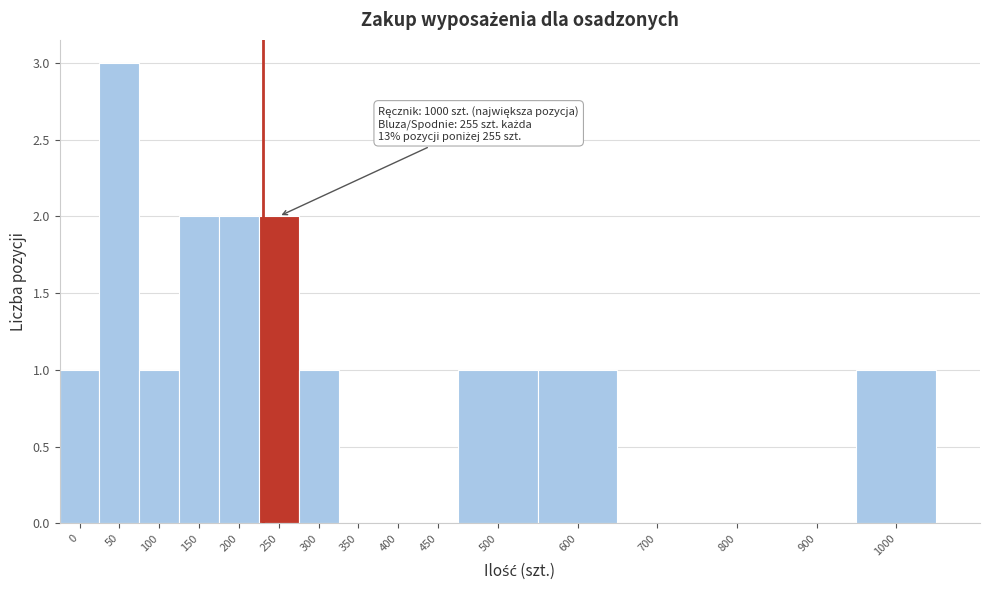

Reading left to right, transcribe all the data shown in this chart.

0=1	50=3	100=1	150=2	200=2	250=2	300=1	350=0	400=0	450=0	500=1	600=1	700=0	800=0	900=0	1000=1